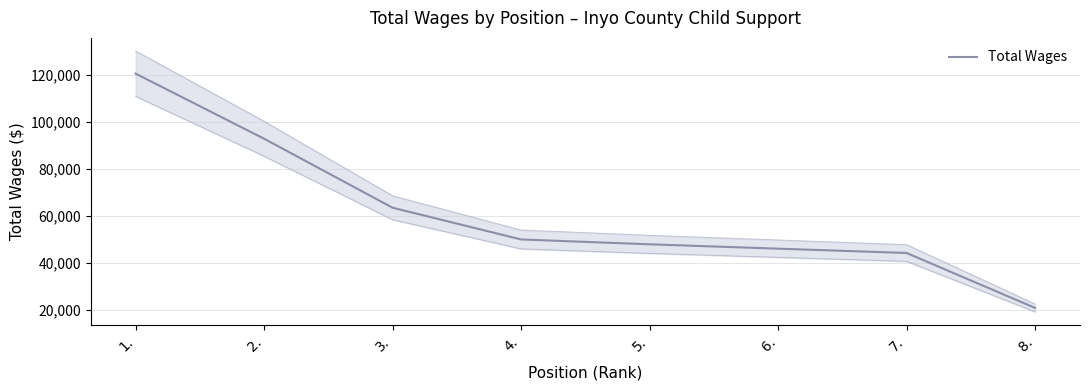

What is the maximum value shown in the chart?

120633